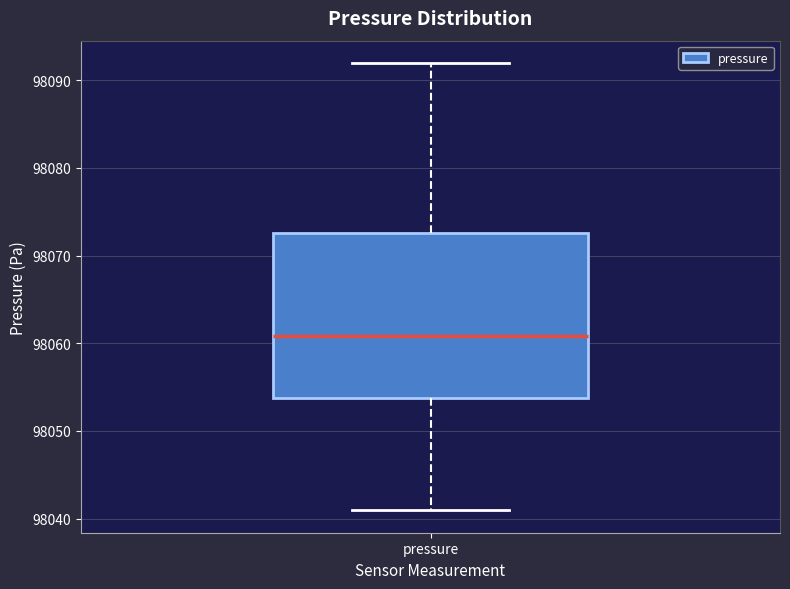

Where does the median line of the box for pressure sit on the y-axis? The values are not printed on the chart, so give them approximately, as read against the axis.

98061